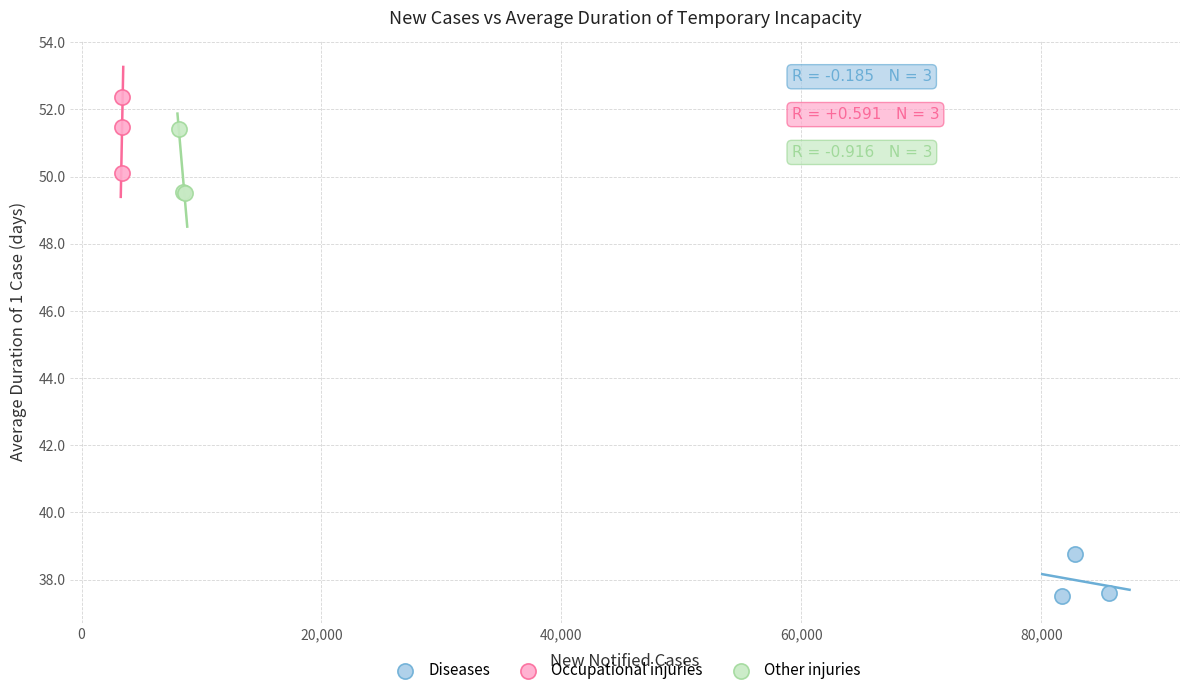

Which series reaches the minimum Y coordinate?

Diseases